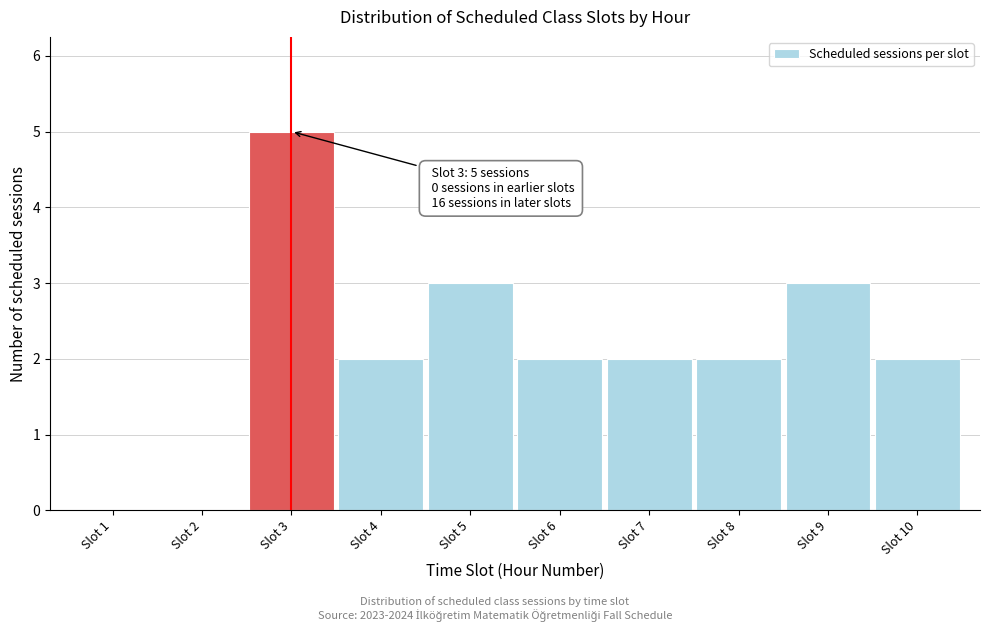

Reading left to right, list all the values displayed in this chart.

Slot 1=0	Slot 2=0	Slot 3=5	Slot 4=2	Slot 5=3	Slot 6=2	Slot 7=2	Slot 8=2	Slot 9=3	Slot 10=2